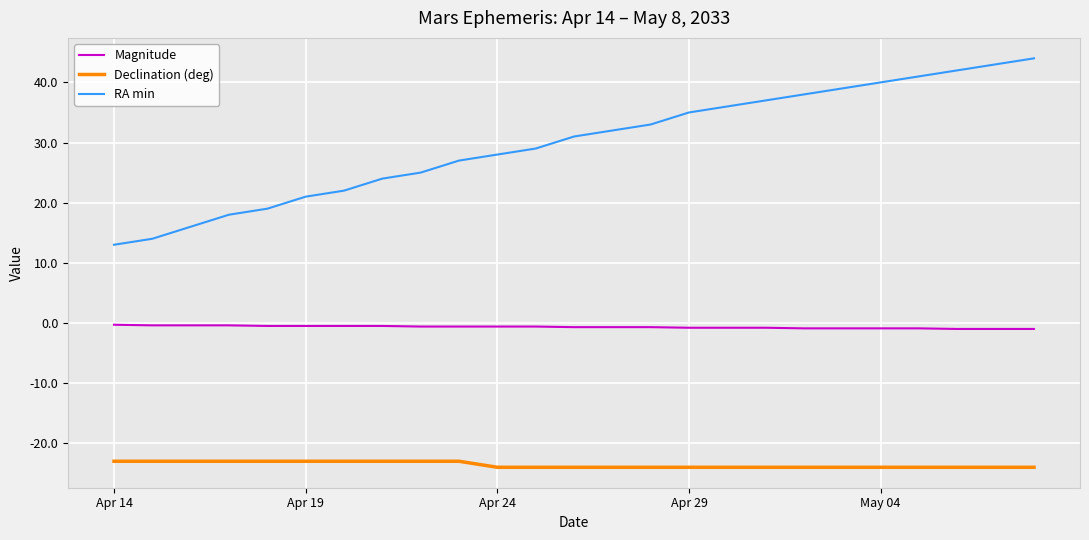

True or false: RA min and Magnitude intersect in this chart.

False